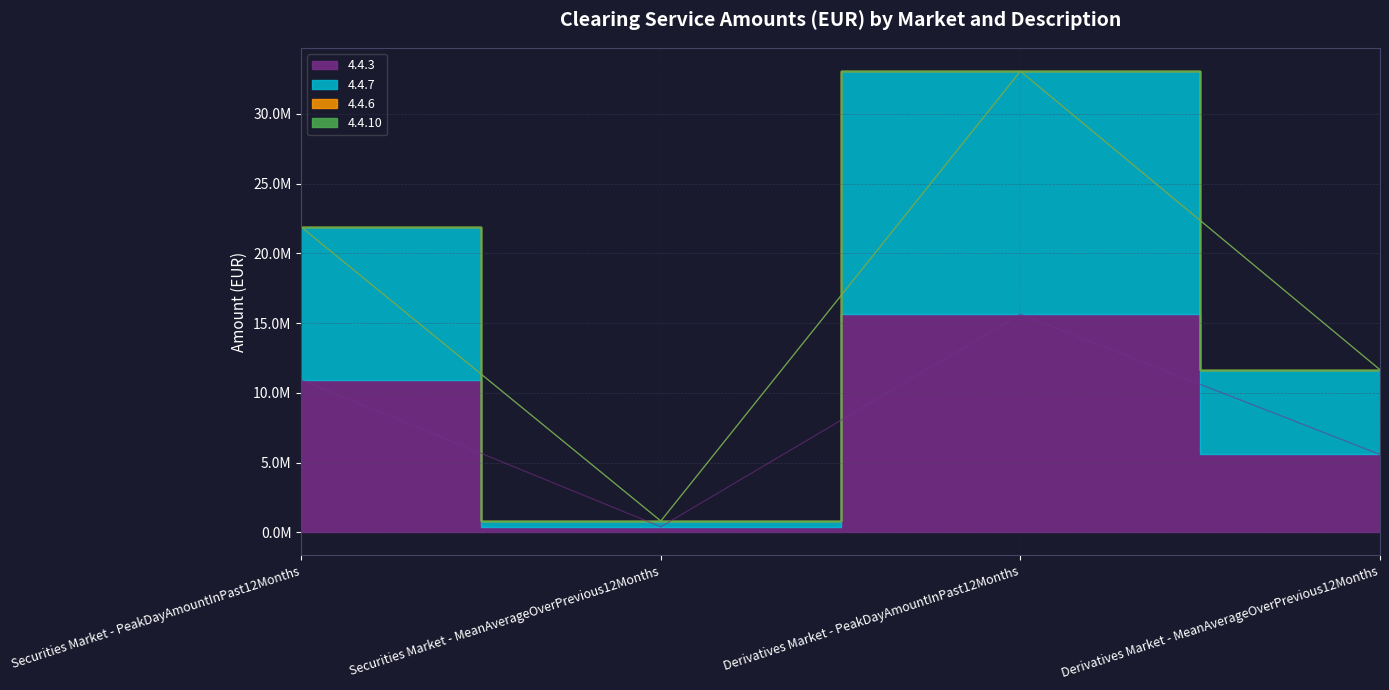

Is the value of 4.4.3 at Derivatives Market - MeanAverageOverPrevious12Months greater than the value of 4.4.7 at Derivatives Market - MeanAverageOverPrevious12Months?

No